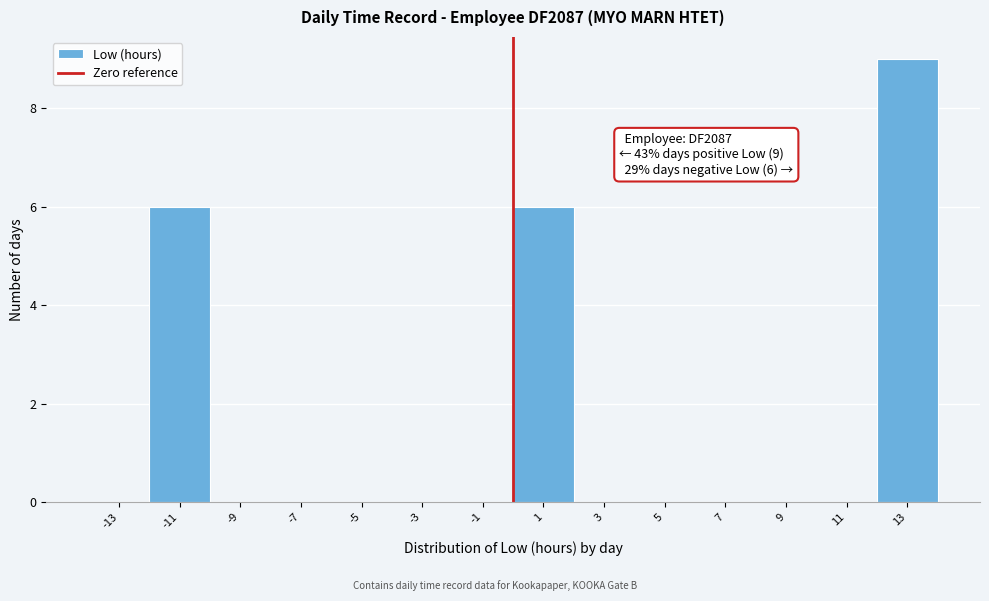

Over which range of the x-axis is the bar tallest?

12 to 14